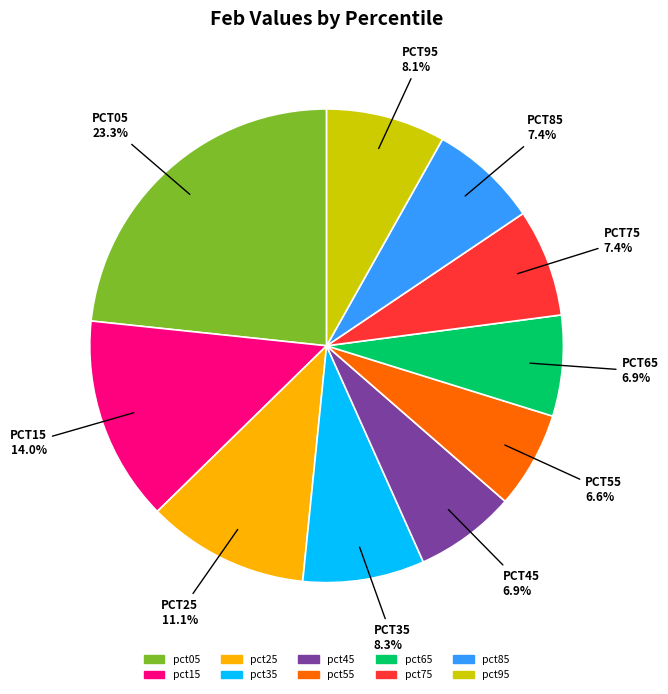

How many segments does this pie chart have?

10